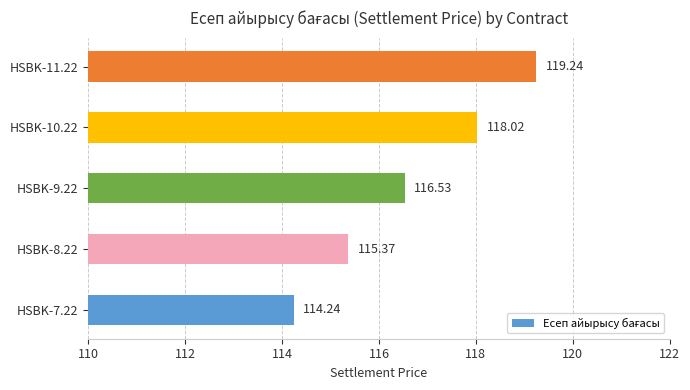

Between HSBK-8.22 and HSBK-9.22, which is larger?

HSBK-9.22